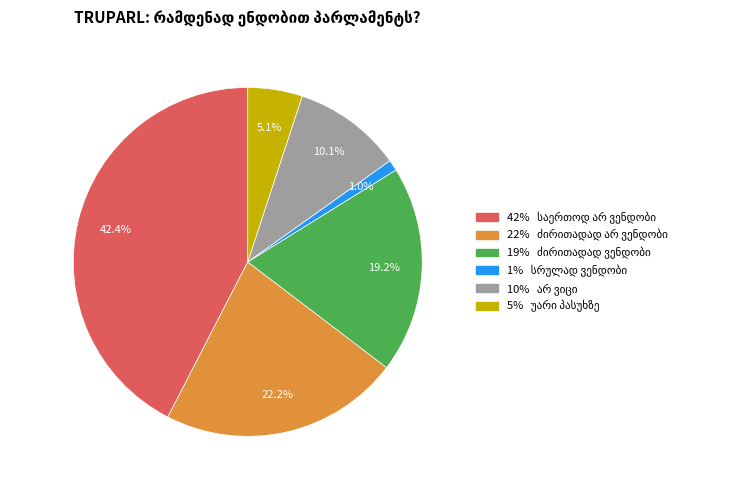

Does any single category account for the majority?

No